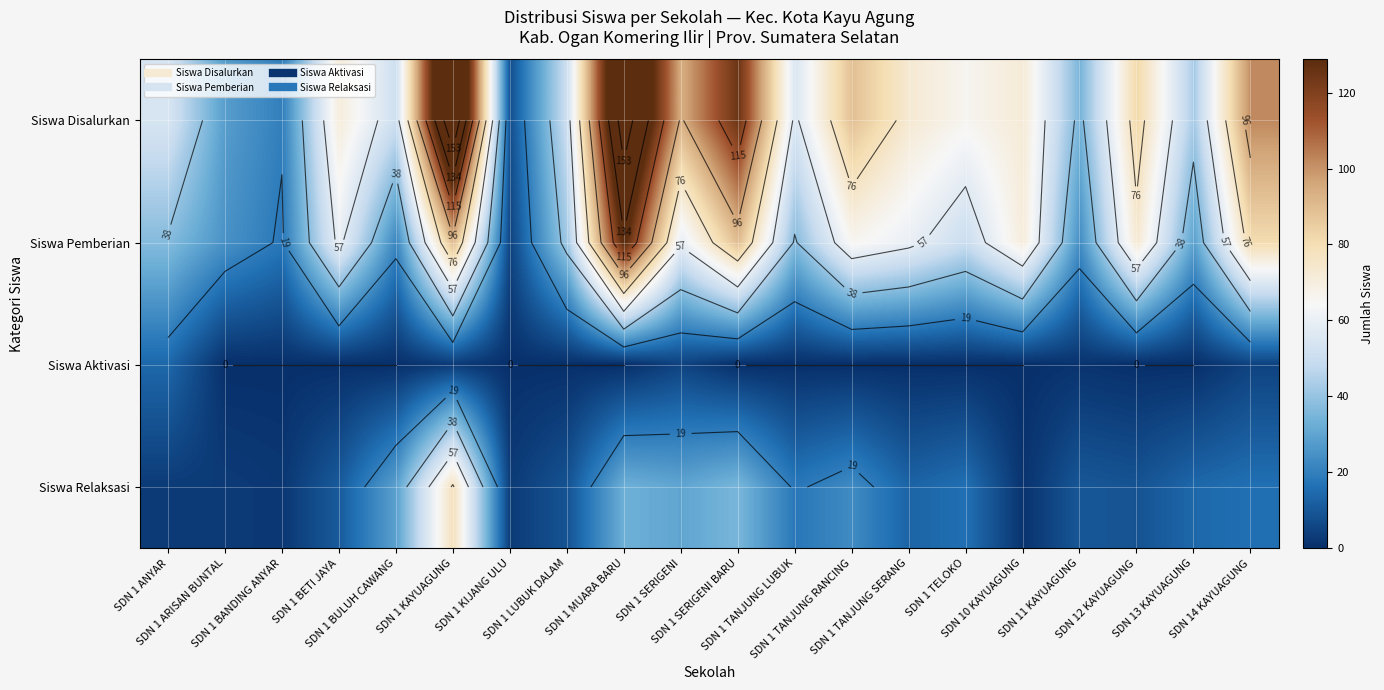

The value of Siswa Relaksasi at SDN 1 KIJANG ULU is 2. True or false?

False